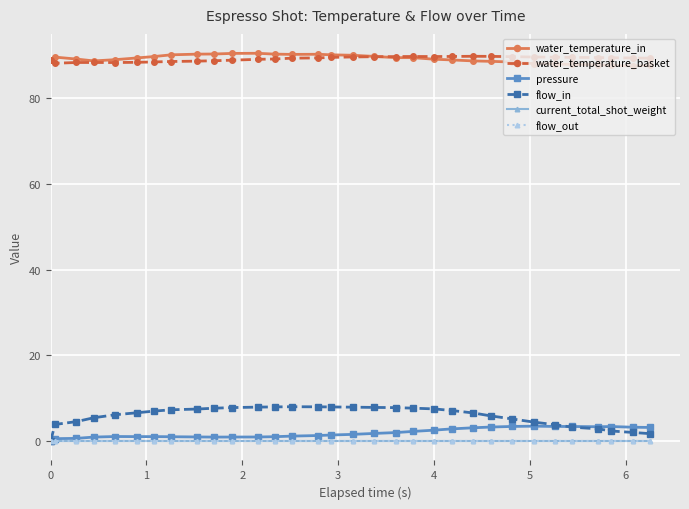

Does the chart have visible grid lines?

Yes